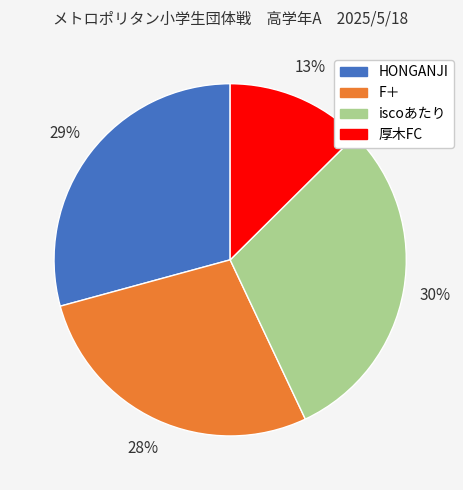

Count the number of slices in the pie.

4